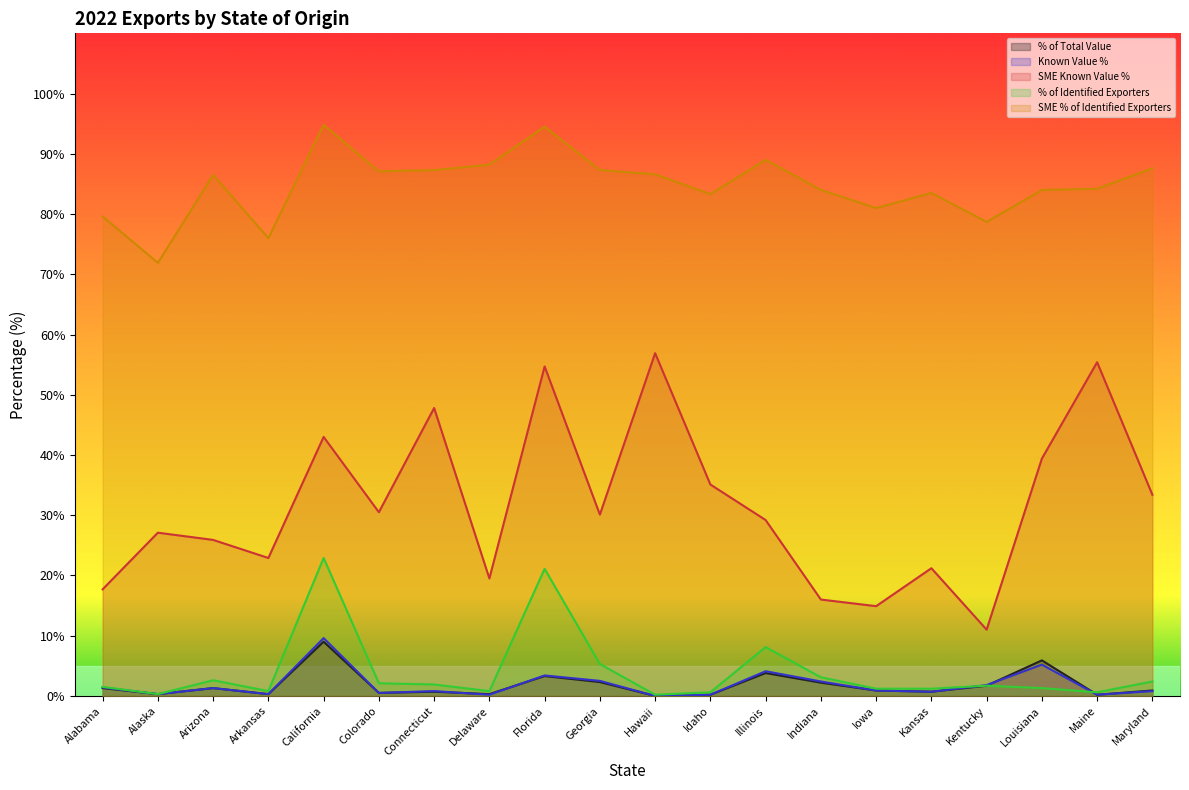

What is the sum of the % of Identified Exporters values at Arizona and Connecticut?

4.5